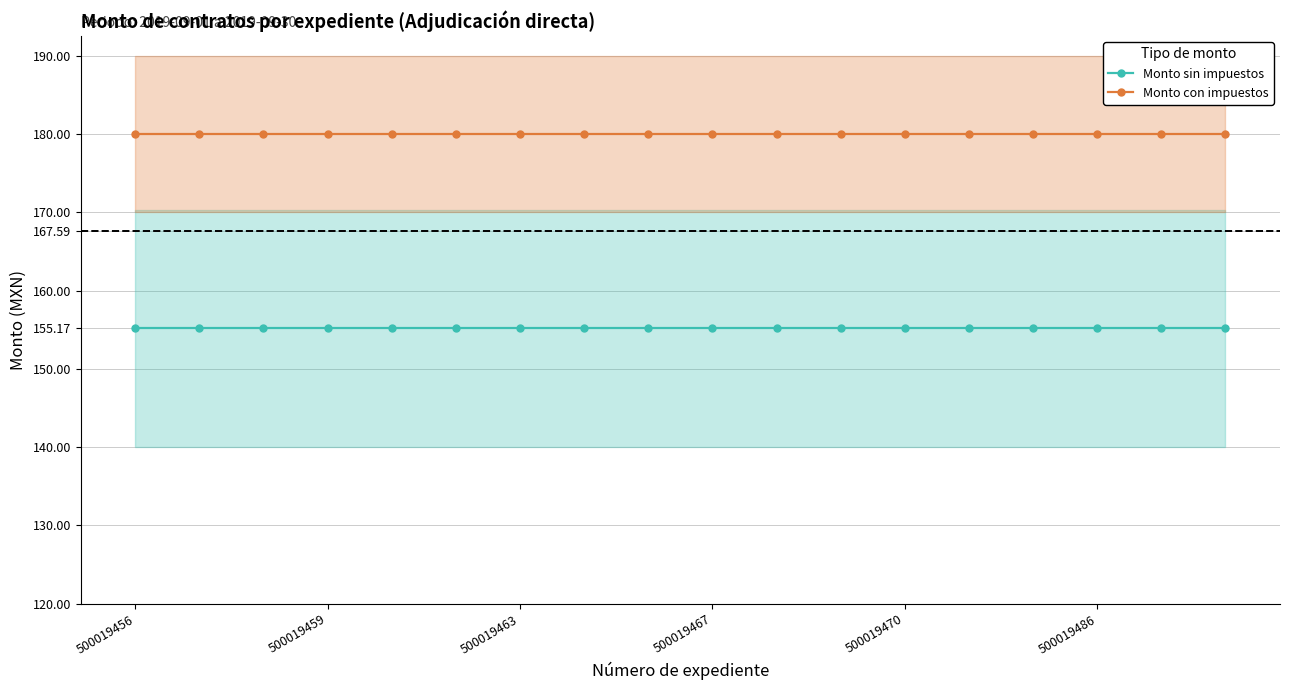

Rank the series by their average value, from lowest to highest.

Monto sin impuestos, Monto con impuestos